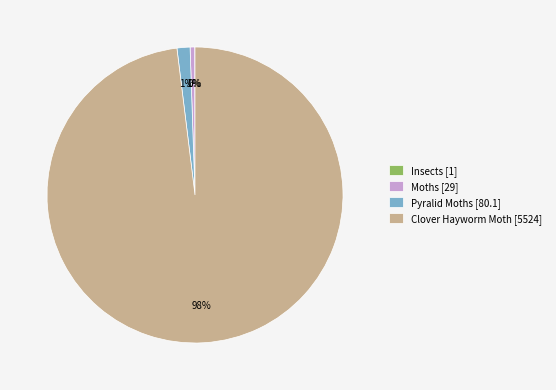

Is the sum of Clover Hayworm Moth [5524] and Pyralid Moths [80.1] greater than half?

Yes